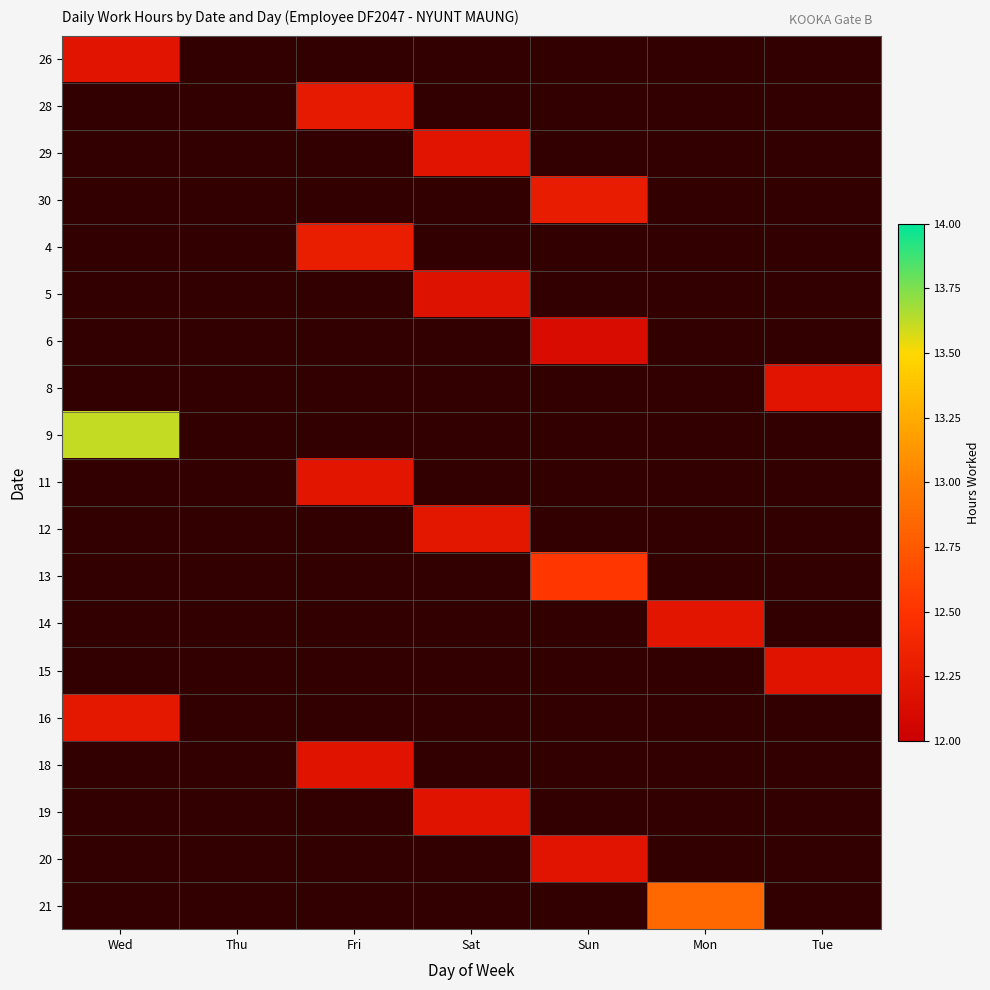

How many values in 5 are above zero?

1